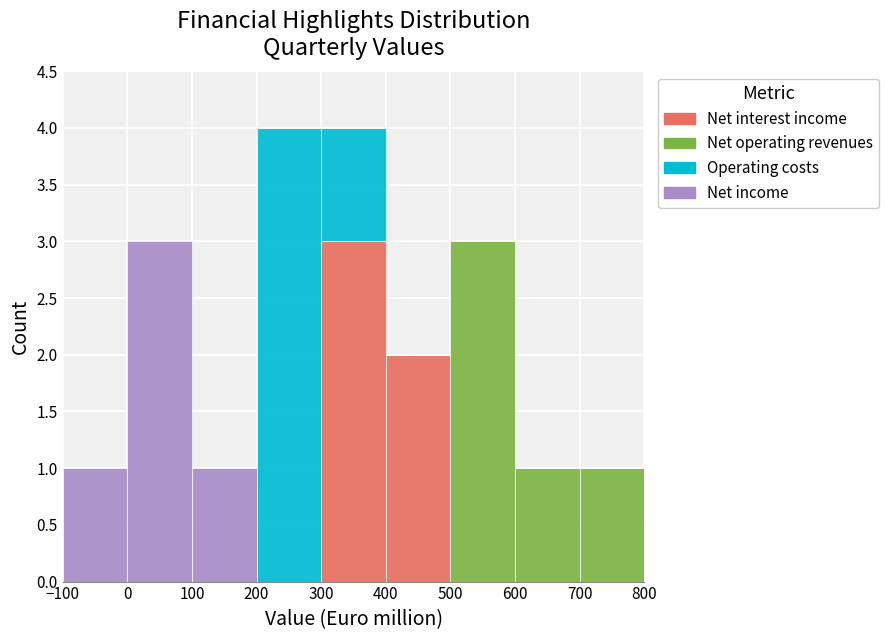

Reading left to right, transcribe this chart: for each stacked bar, give the range it covers on the x-axis and its total height. The values are not printed on the chart, so give them approximately, as read against the axis.

-100 to 0: 1
0 to 100: 3
100 to 200: 1
200 to 300: 4
300 to 400: 4
400 to 500: 2
500 to 600: 3
600 to 700: 1
700 to 800: 1